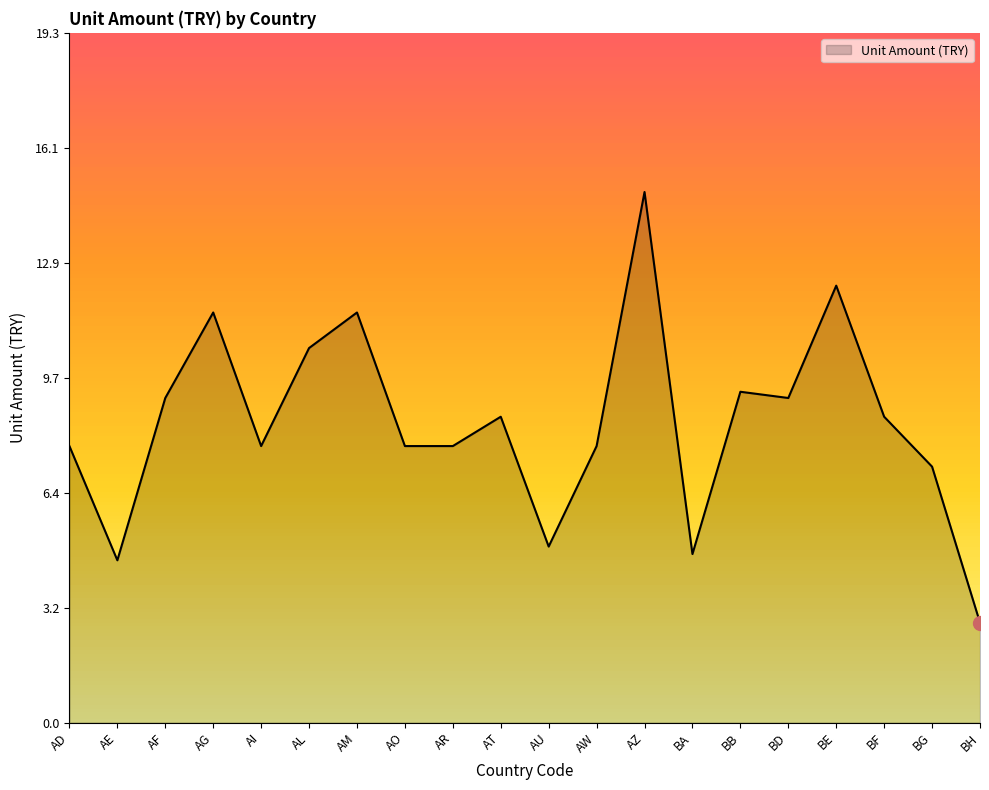

Which has a higher value, AD or AZ?

AZ